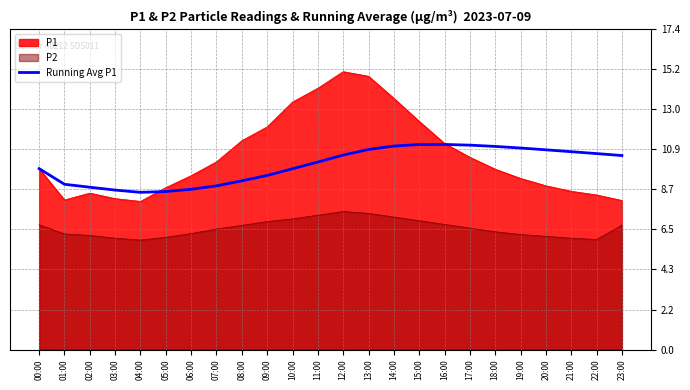

What is the minimum value shown in the chart?

6.0